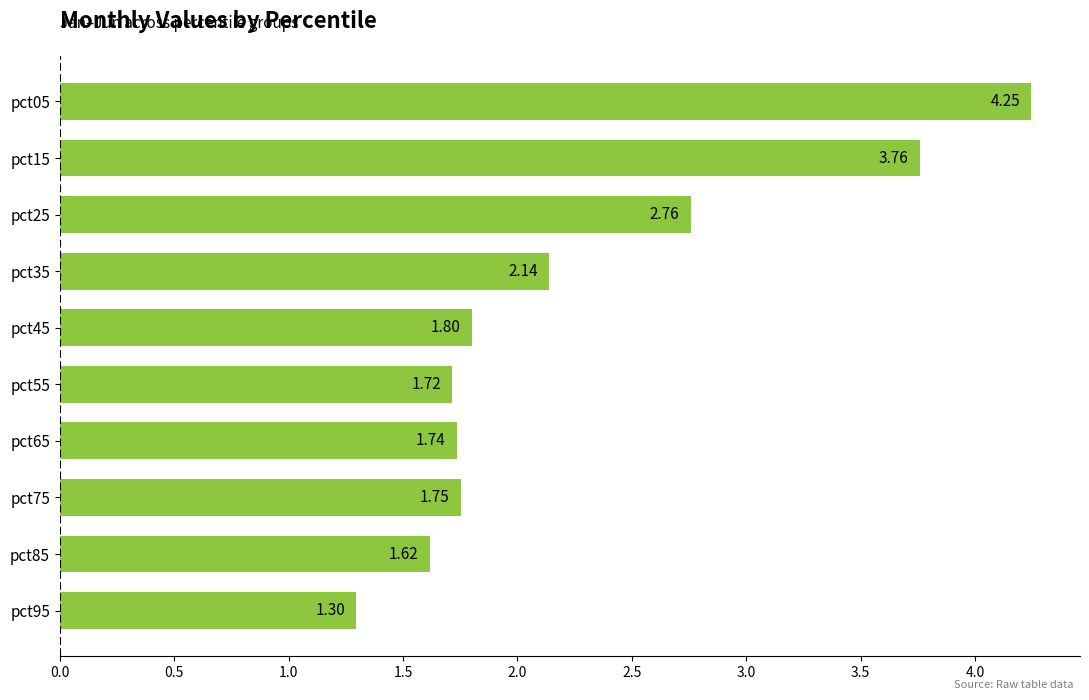

Which category has the lowest value across all series?

pct95